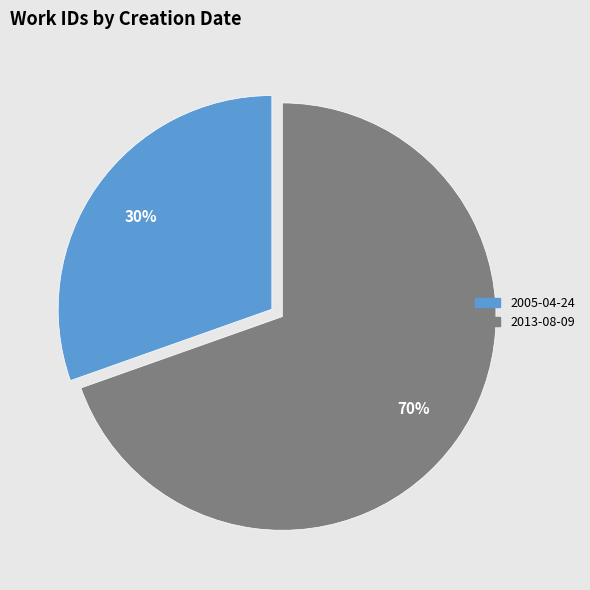

To the nearest percent, what portion does 2013-08-09 represent?

70%